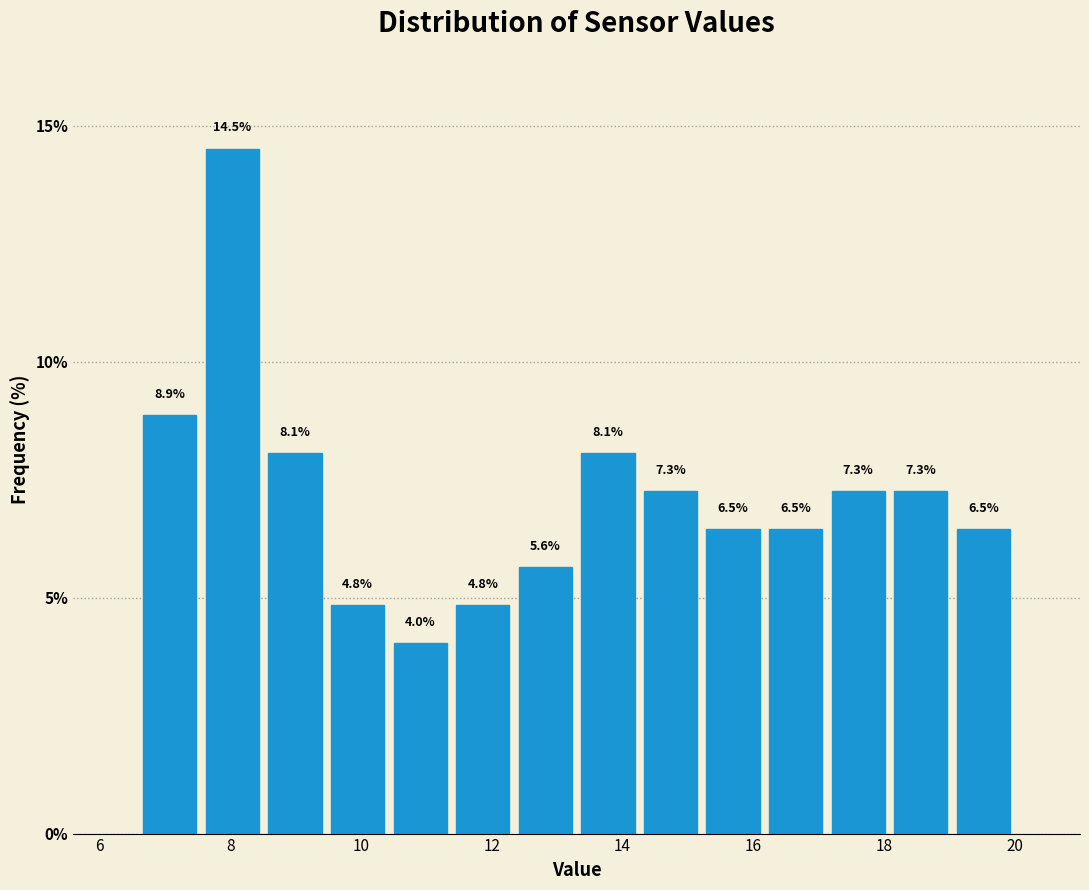

What is the height of the bar covering 18.0 to 19.0 on the x-axis? The bar edges are not printed on the chart, so give them approximately, as read against the axis.

7.3